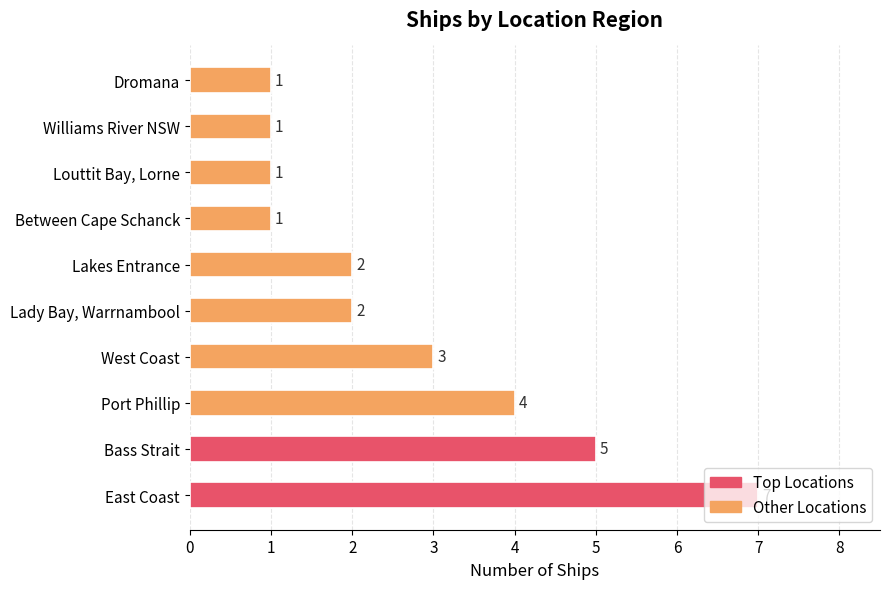

At which label is the value closest to 4?

Port Phillip